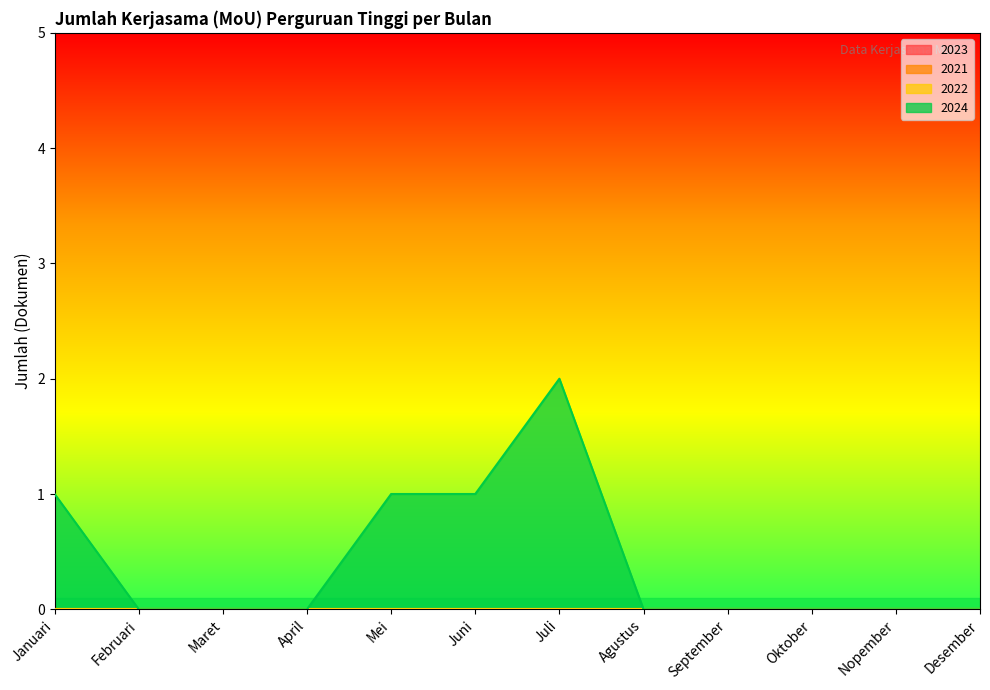

Rank the categories by 2022 value from highest to lowest.

Januari, Februari, Maret, April, Mei, Juni, Juli, Agustus, September, Oktober, Nopember, Desember